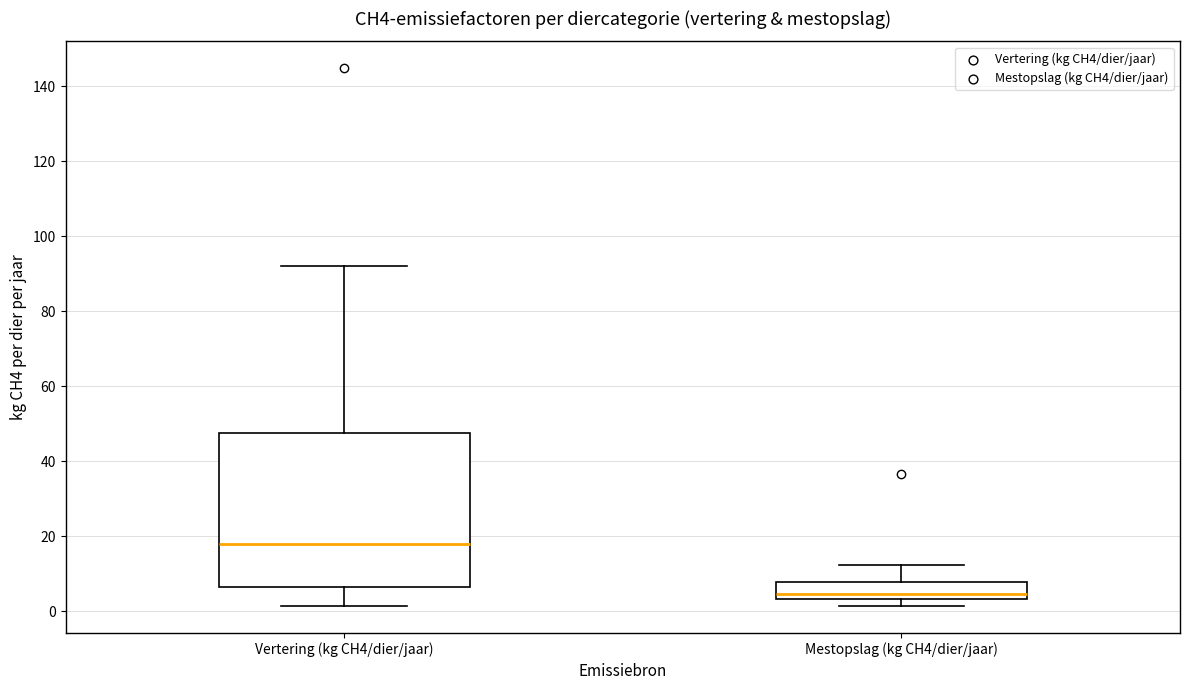

Reading left to right, read every box against the y-axis: the position of its median line, the range the box covers, and the ends of its whiskers. The values are not printed on the chart, so give them approximately, as read against the axis.

Vertering (kg CH4/dier/jaar): median 18, box 6 to 48, whiskers 2 to 92
Mestopslag (kg CH4/dier/jaar): median 4 (just above the box's lower edge), box 4 to 8, whiskers 2 to 12